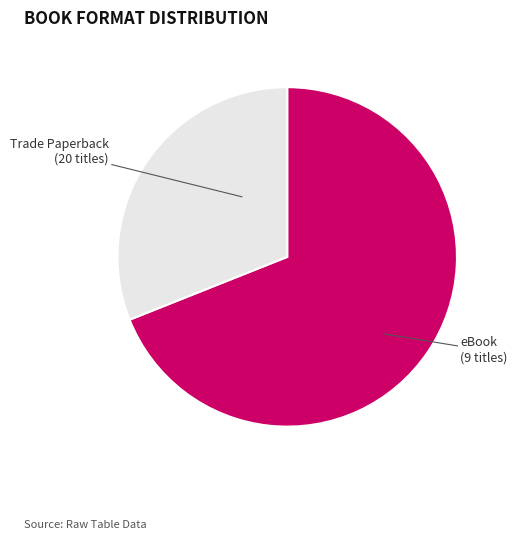

Does any single category account for the majority?

Yes